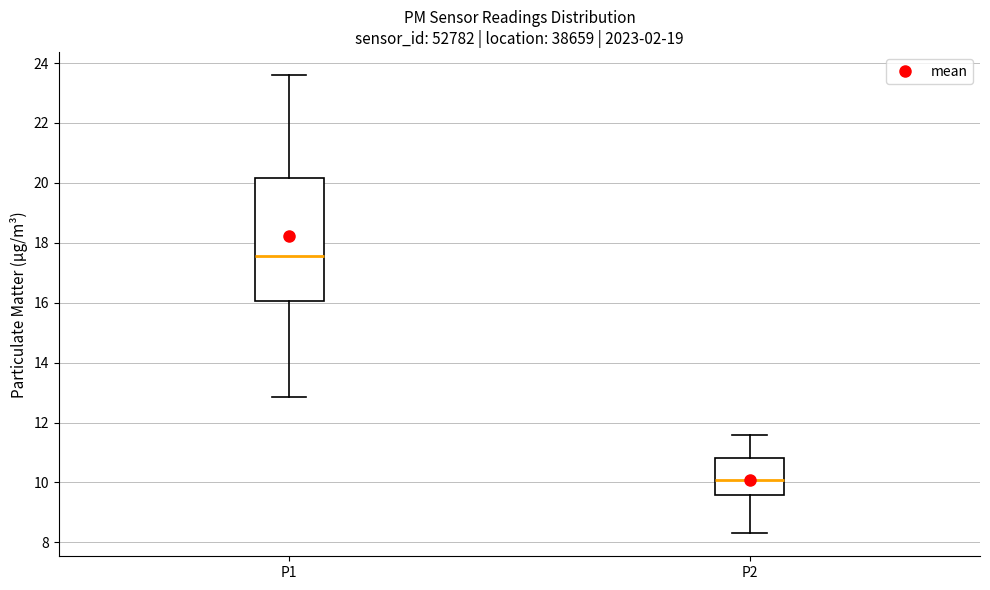

Where does the upper whisker of the box for P2 end on the y-axis? The values are not printed on the chart, so give them approximately, as read against the axis.

11.6